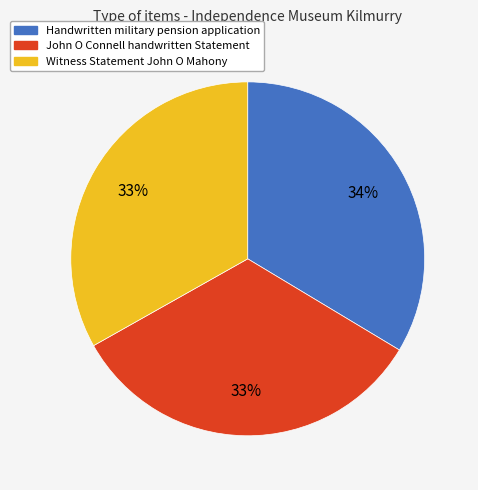

Is there any slice that represents more than half of the pie?

No